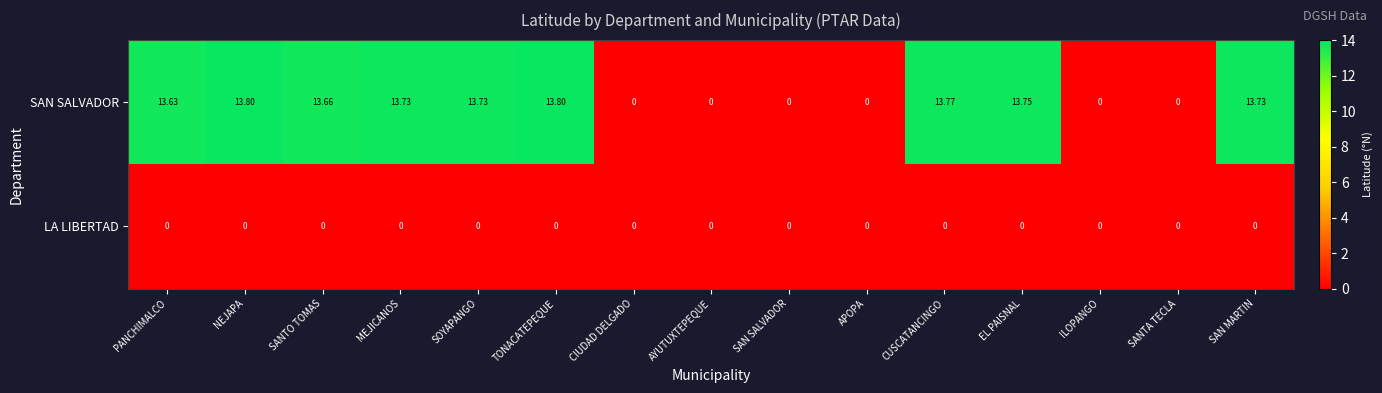

Which series has the widest spread of values?

SAN SALVADOR